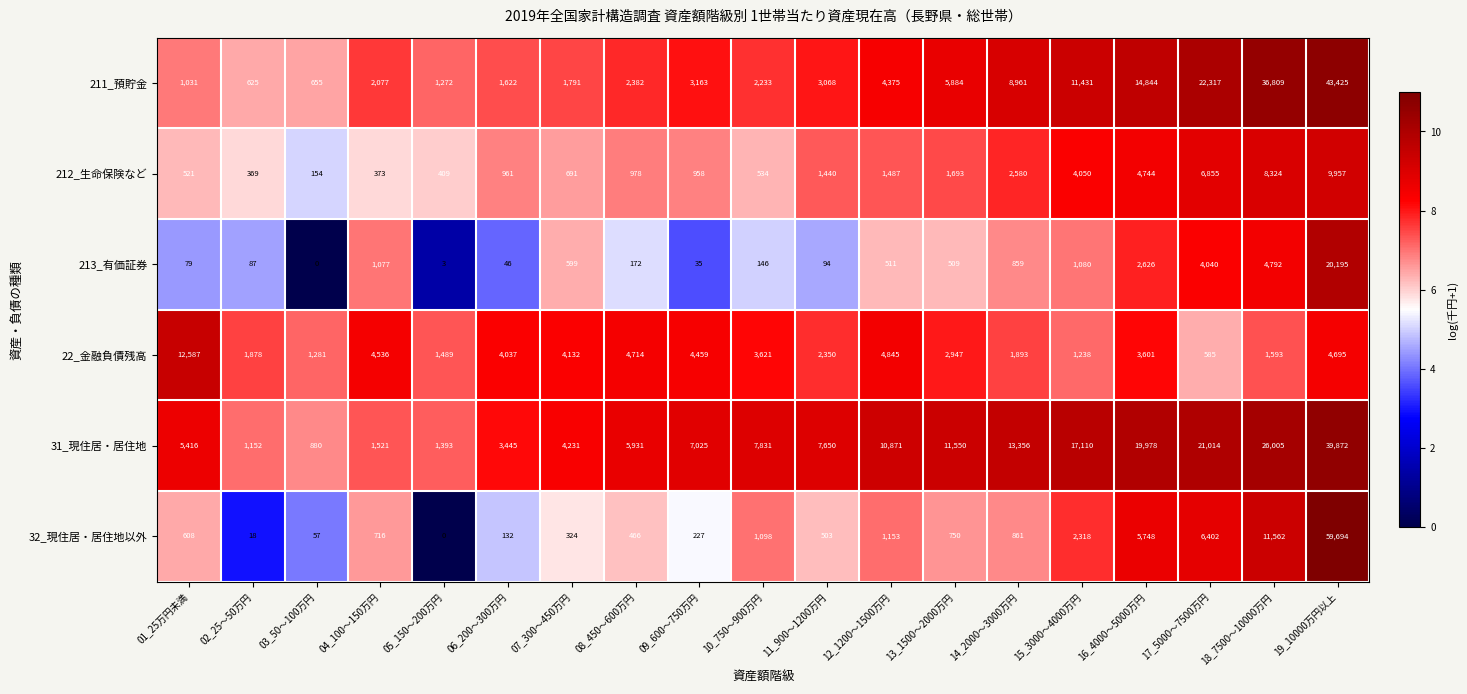

What is the total value across all series at 16_4000～5000万円?

51541